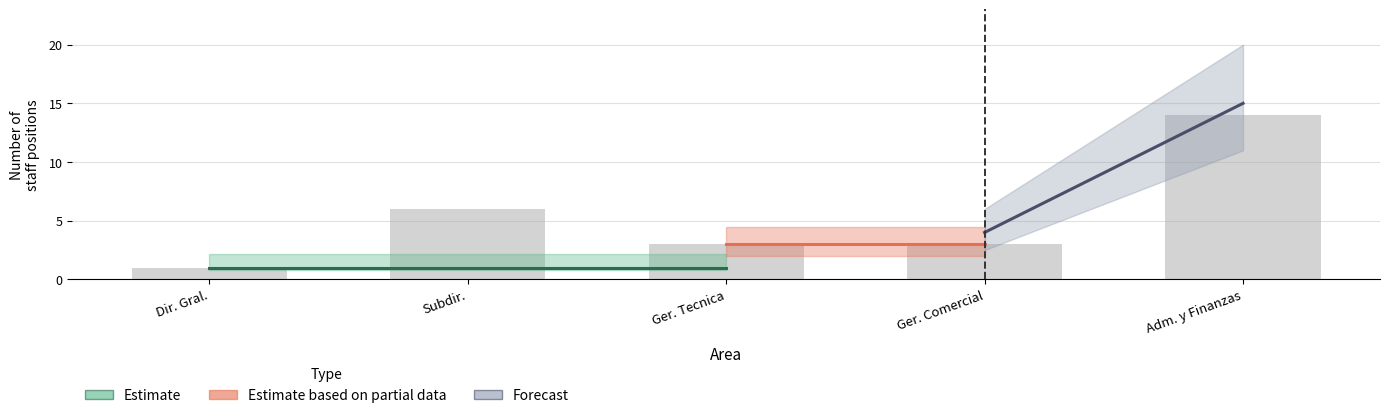

What is the minimum value shown in the chart?

1